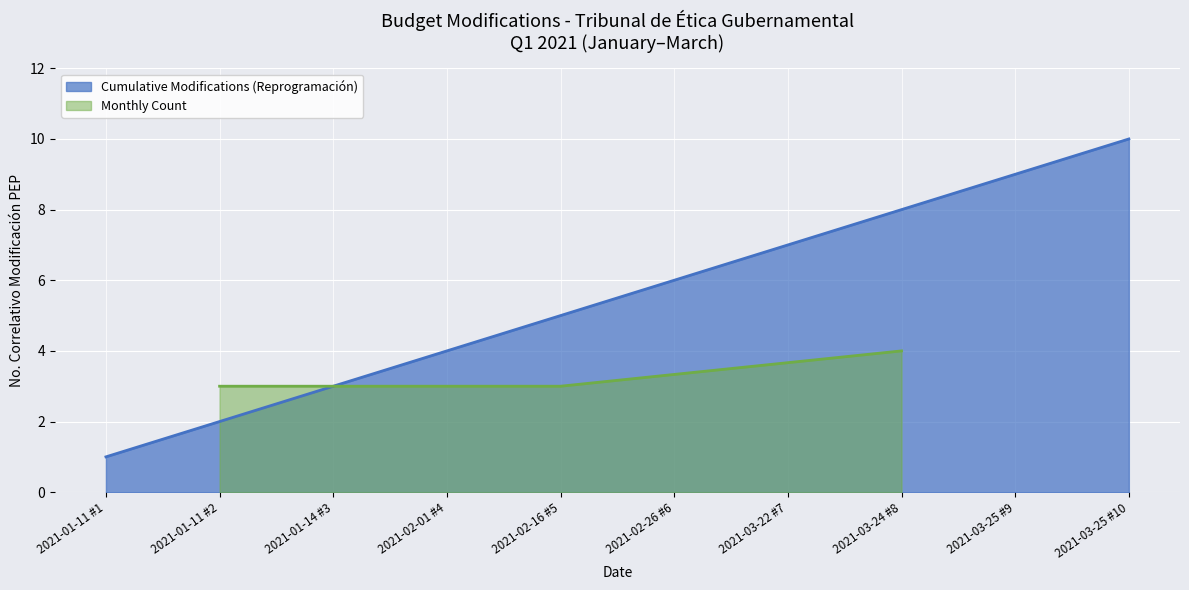

Rank the categories by value from lowest to highest.

2021-01-11 #1, 2021-01-11 #2, 2021-01-14 #3, 2021-02-01 #4, 2021-02-16 #5, 2021-02-26 #6, 2021-03-22 #7, 2021-03-24 #8, 2021-03-25 #9, 2021-03-25 #10